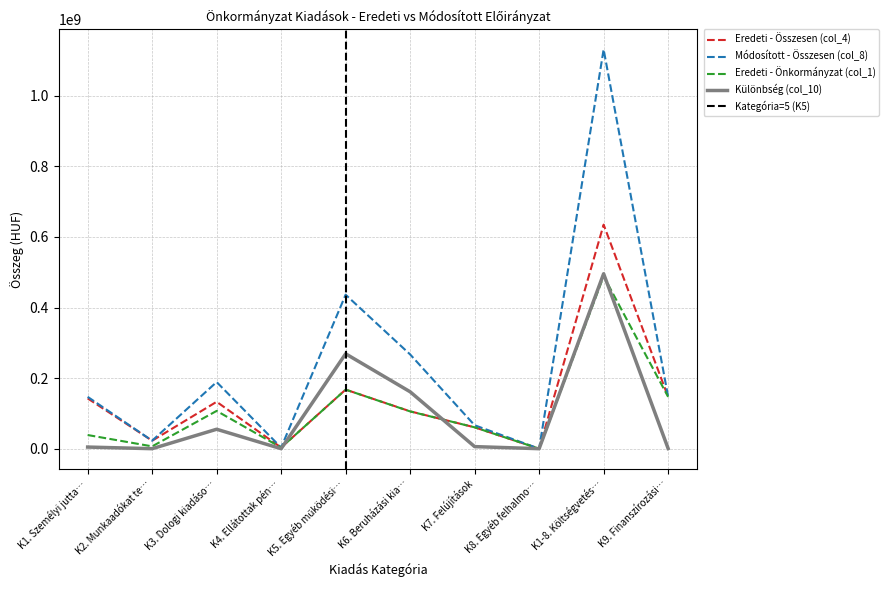

How many lines are shown in the chart?

4